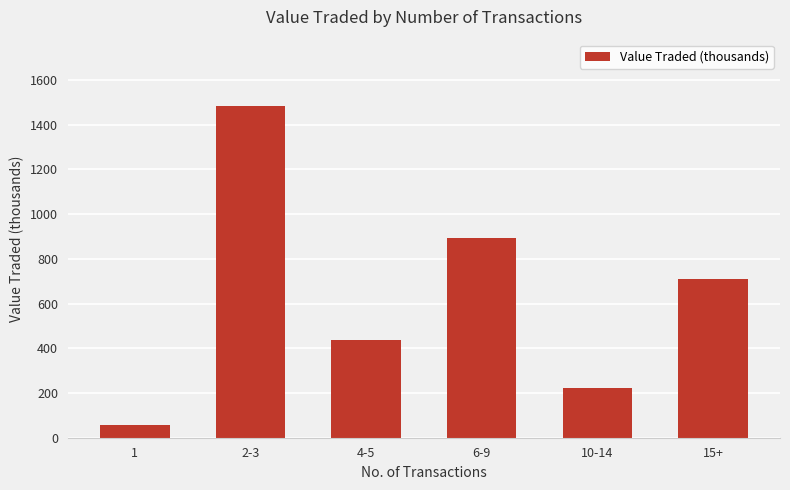

What is the maximum value shown in the chart?

1484.0